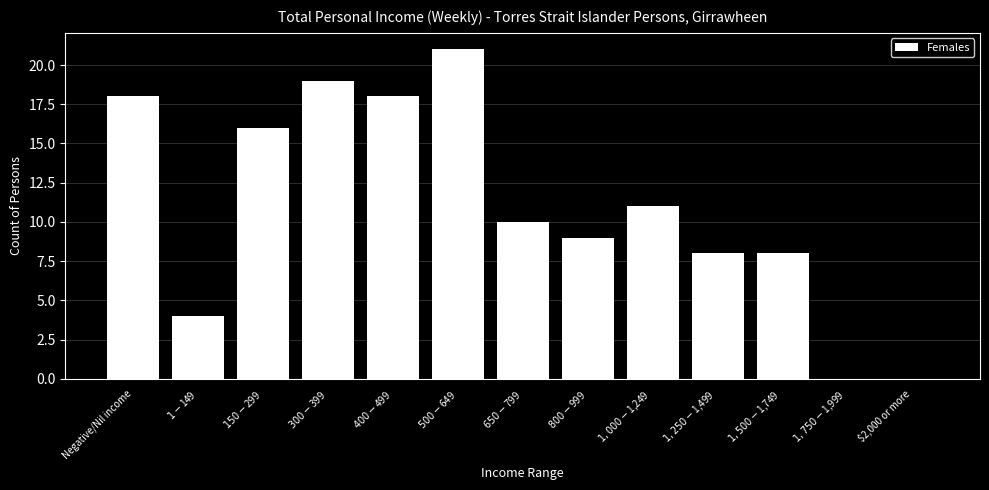

What is the maximum value shown in the chart?

21